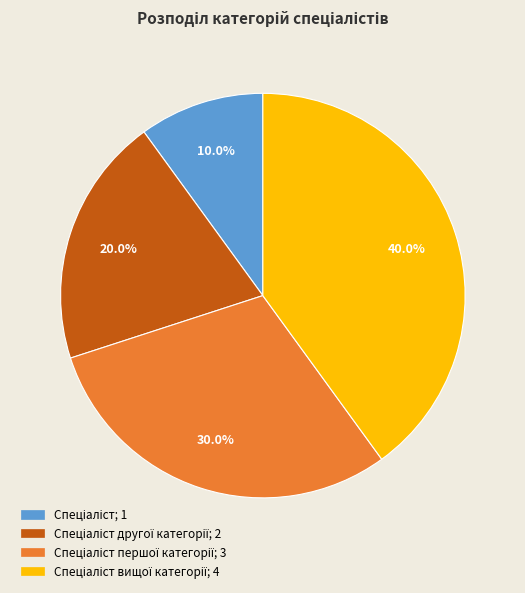

Is there a majority slice in this chart?

No